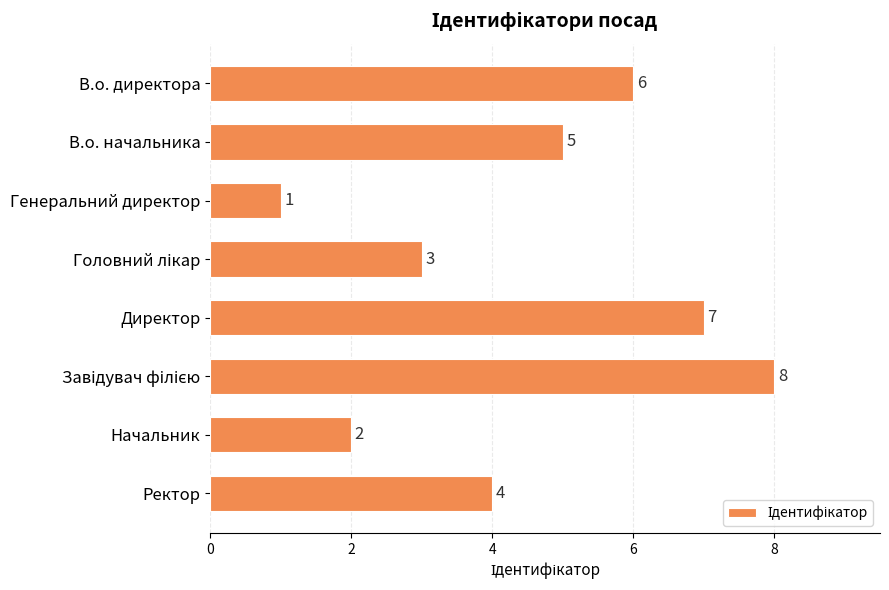

How many values are below 5?

4